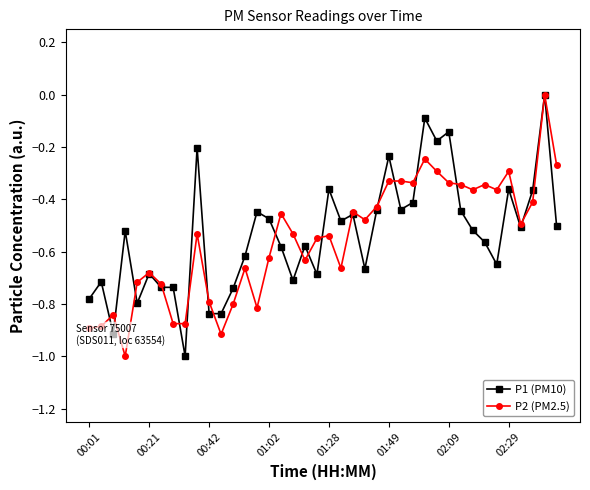

What is the minimum value shown in the chart?

-1.0